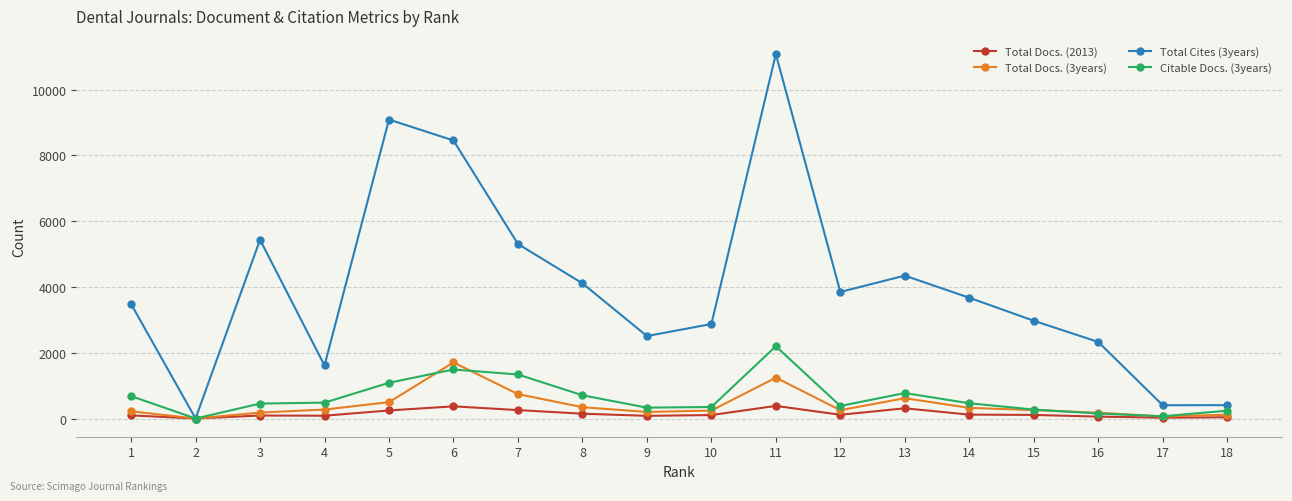

Which series has the largest range (max minus min)?

Total Cites (3years)